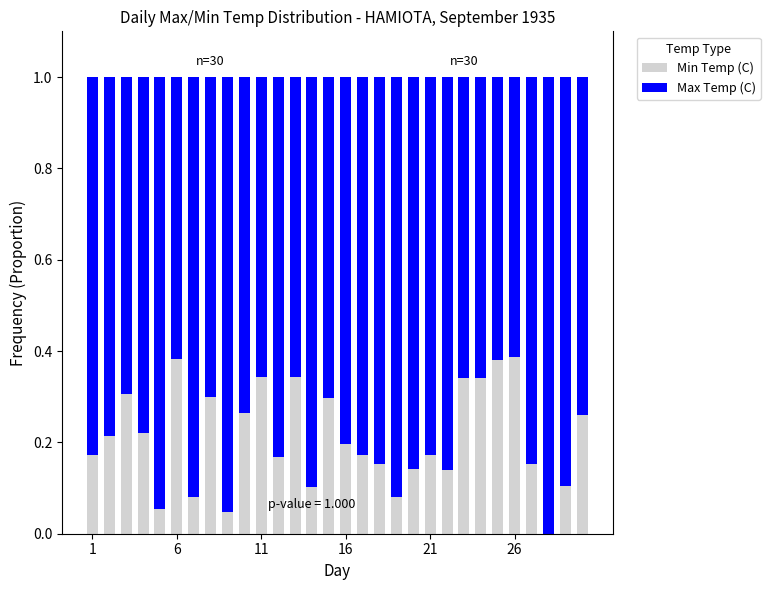

What is the sum of all Min Temp (C) values?

6.3